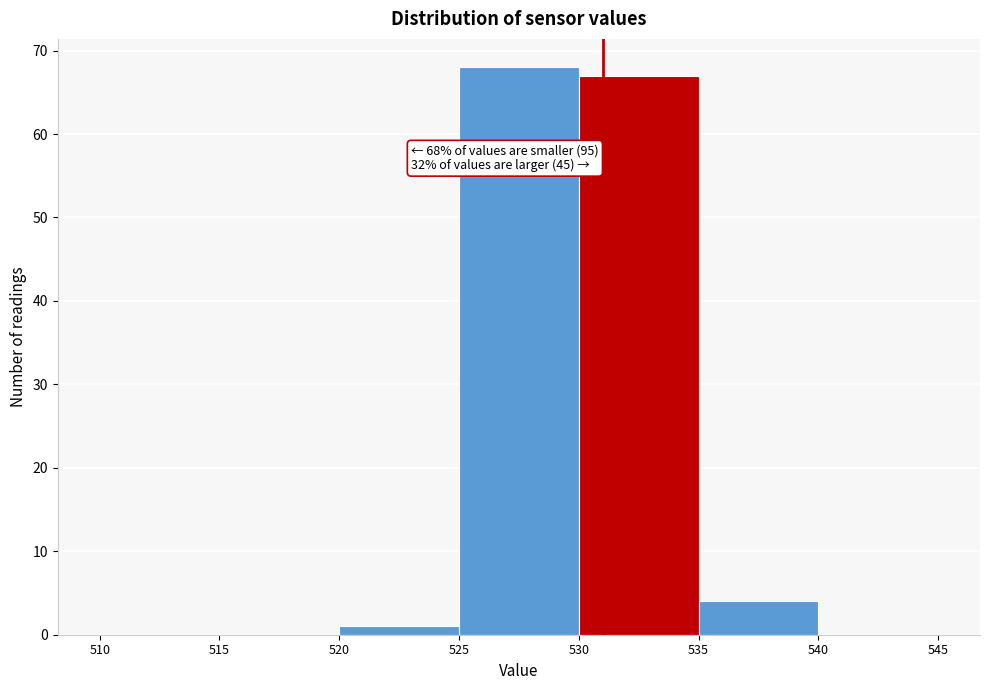

Over which range of the x-axis is the bar tallest?

525 to 530